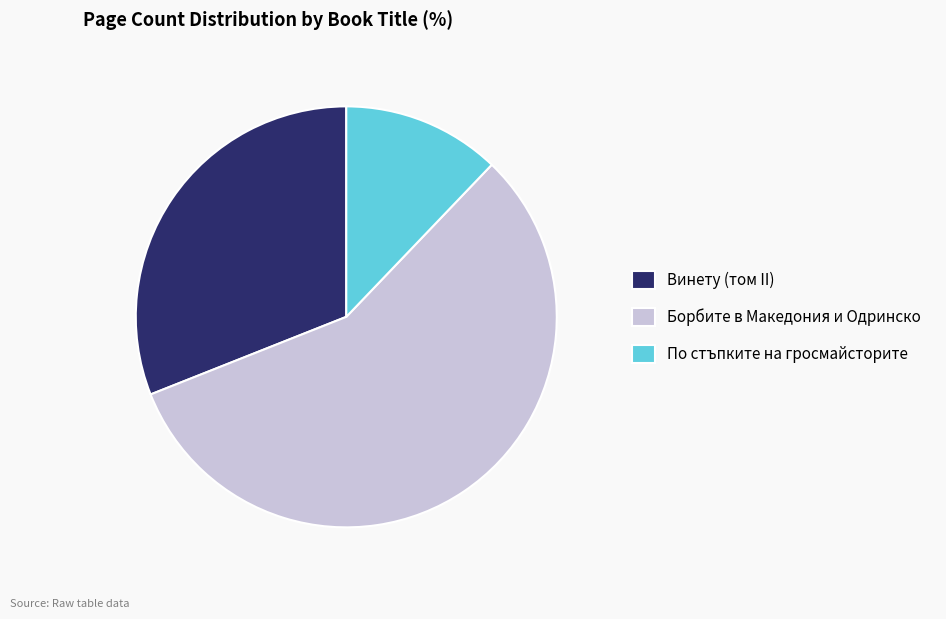

Which slice is the smallest?

По стъпките на гросмайсторите